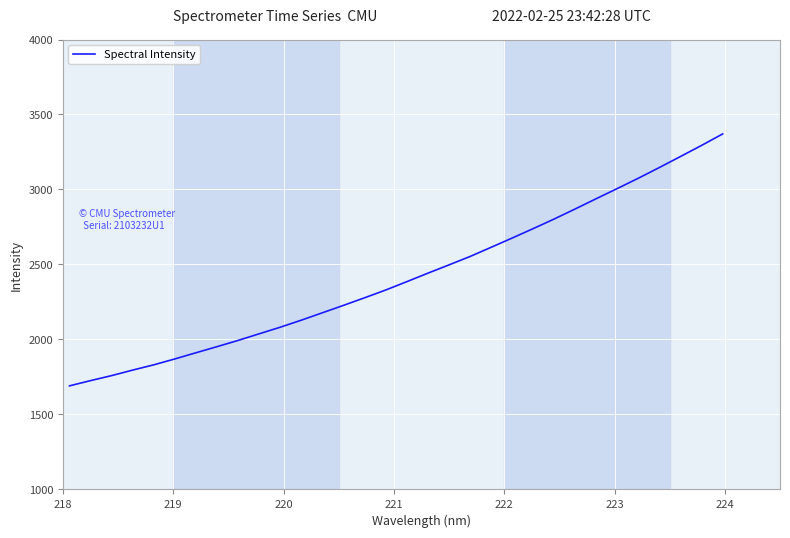

What is the minimum value shown in the chart?

1690.7